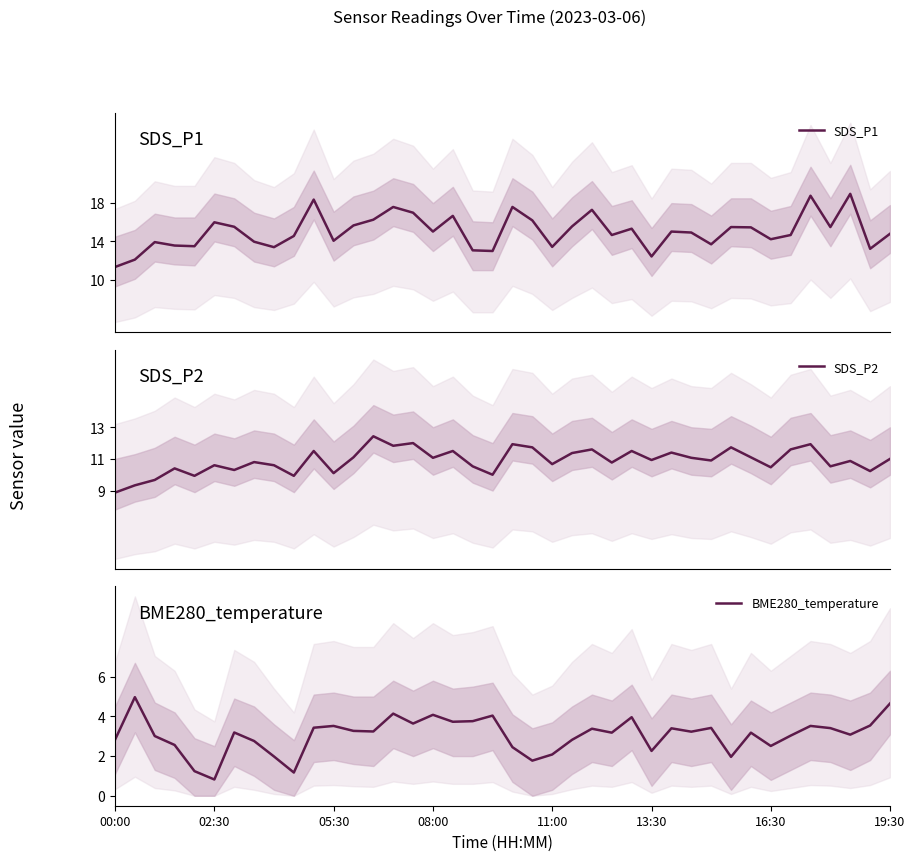

At how many categories does at least one series exceed 9?

40